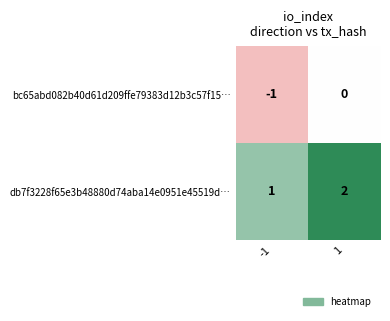

Reading left to right, extract all data points from this chart.

bc65abd082b40d61d209ffe79383d12b3c57f15…: -1	0
db7f3228f65e3b48880d74aba14e0951e45519d…: 1	2